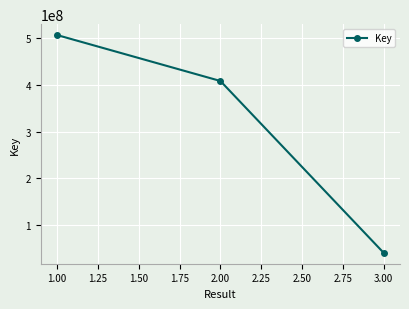

List the labels in order of value, smallest first.

3.00, 2.00, 1.00